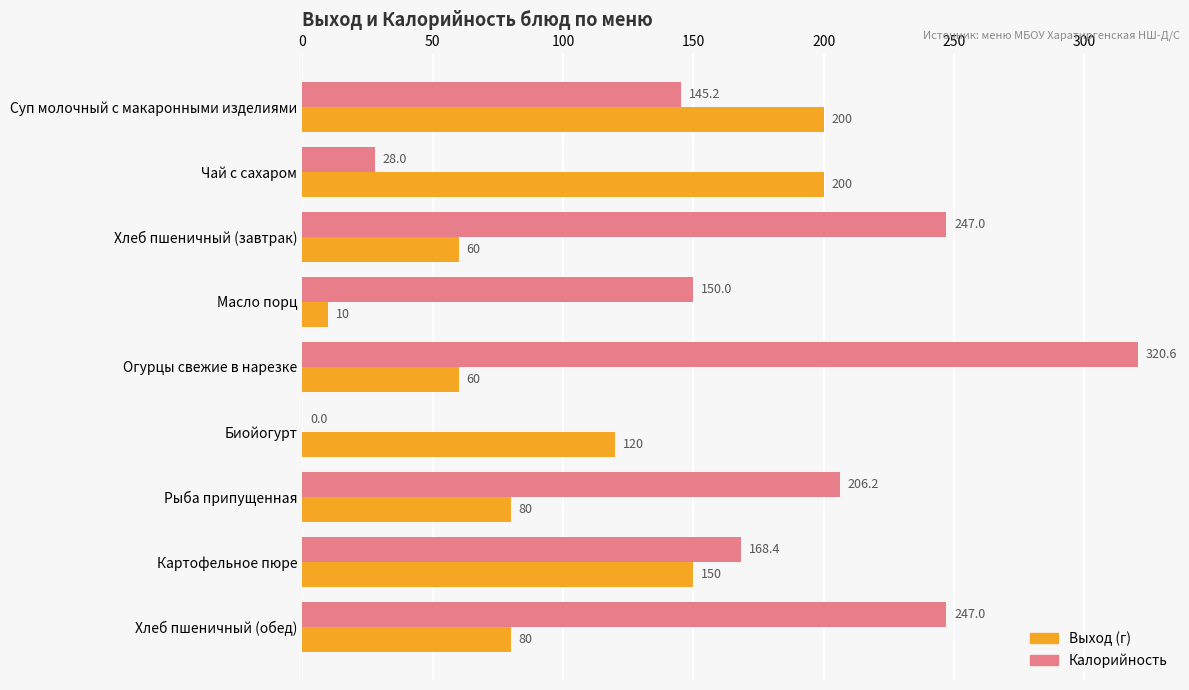

How many Выход (г) values are between 60 and 150?

6